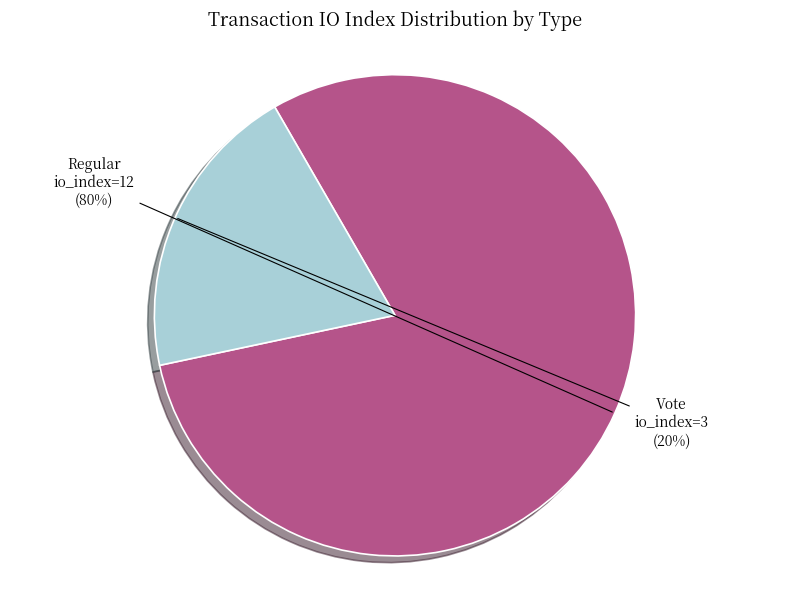

To the nearest percent, what is the average slice percentage?

50%